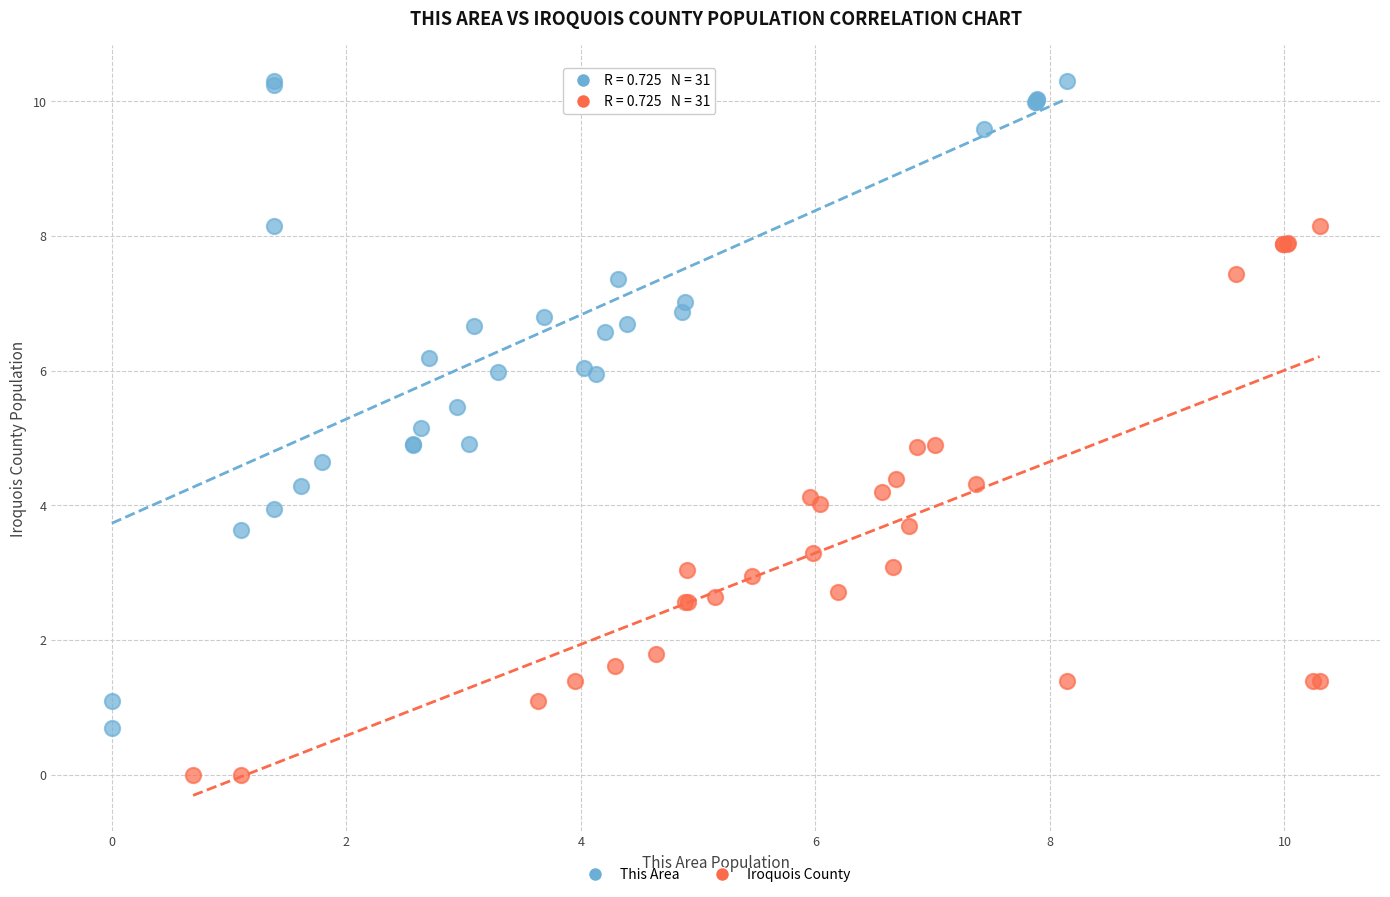

Which series contains the lowest Y value?

Iroquois County